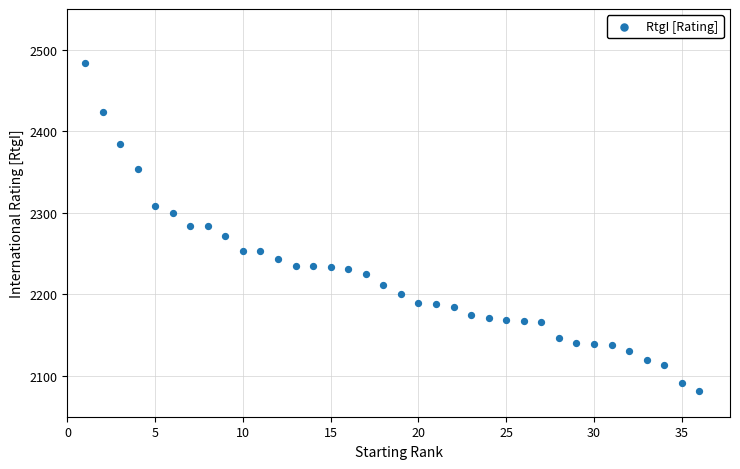

What is the range of X values (max minus min)?

35